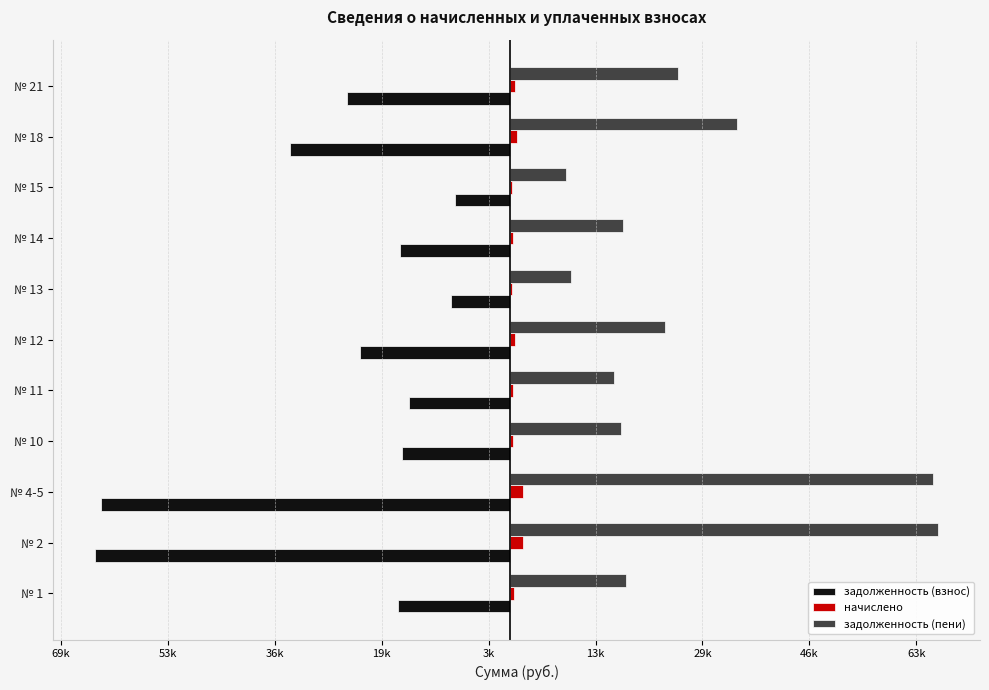

Reading left to right, transcribe all the data shown in this chart.

задолженность (взнос): -17452.9	-64450.7	-63652.1	-16711.6	-15741.8	-23327.9	-9125.8	-17053.9	-8498.5	-34221.6	-25324.1
начислено: 569.2	2101.8	2075.8	545.0	513.4	760.7	297.6	556.1	277.1	1116.0	825.8
задолженность (пени): 18022.1	66552.5	65727.8	17256.5	16255.2	24088.6	9423.4	17610.1	8775.7	35337.6	26149.9